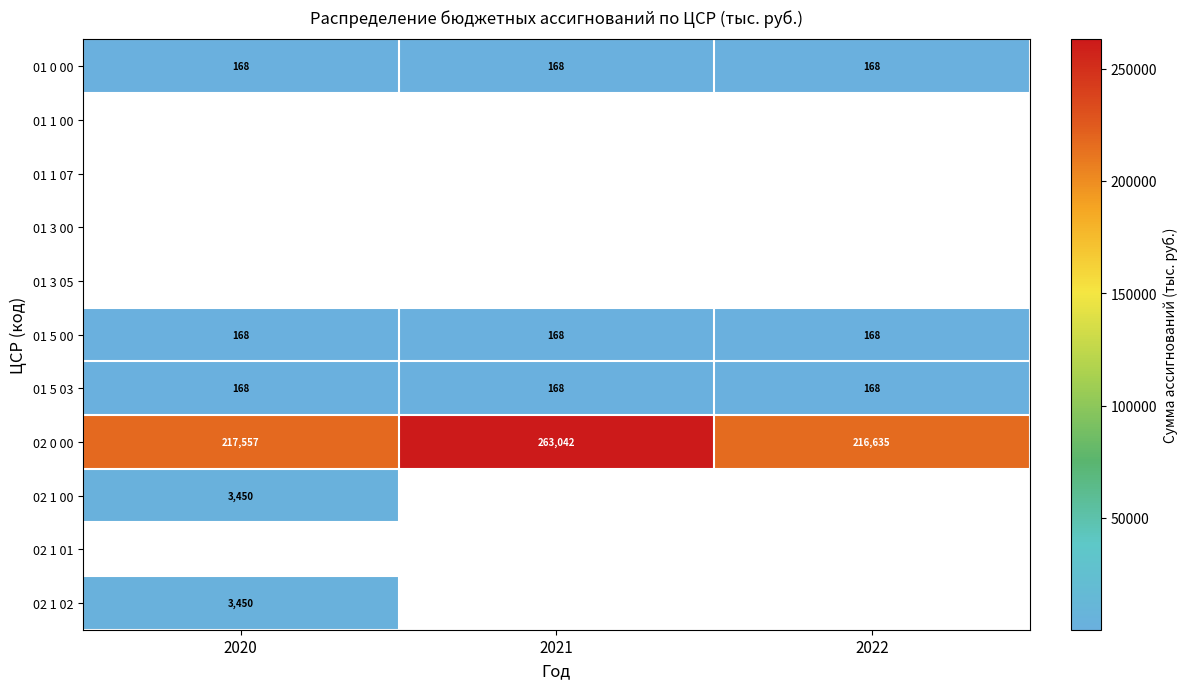

What is the approximate value of 01 0 00 at 2022?

168